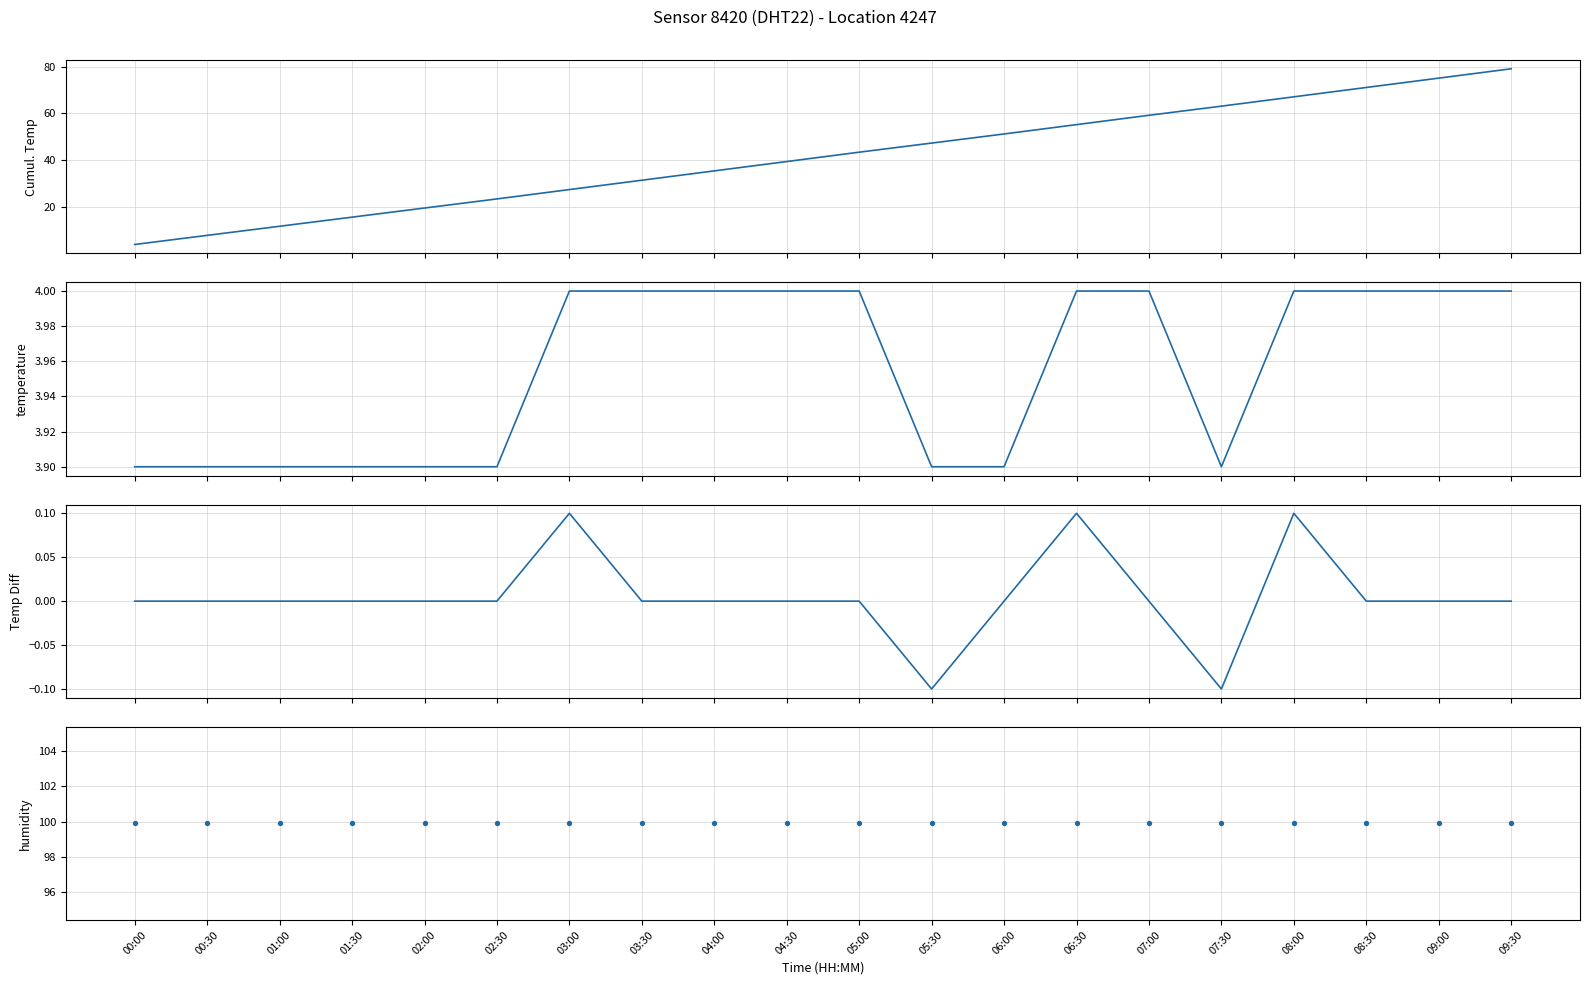

At which category is the sum across all series the highest?

09:30